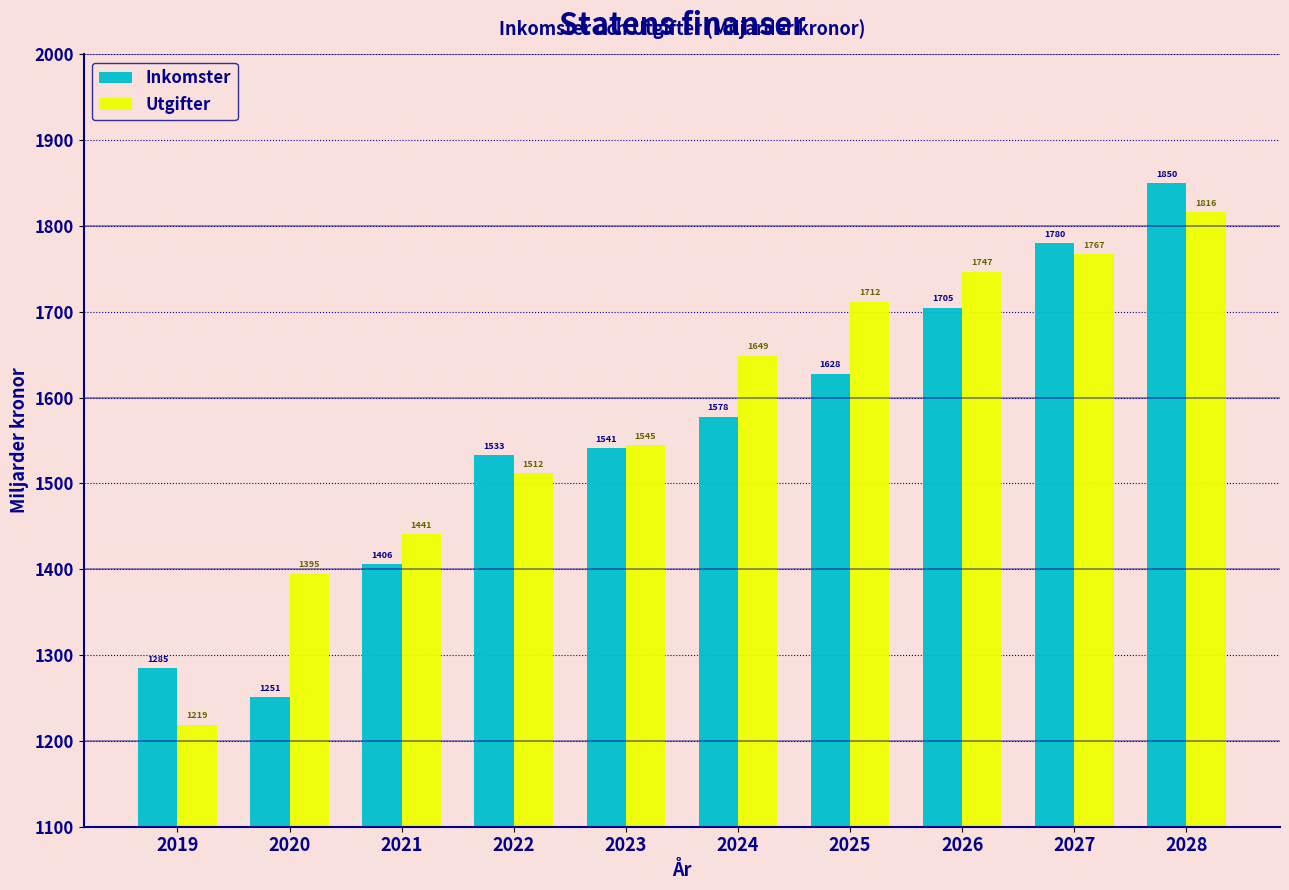

Reading left to right, extract all data points from this chart.

Inkomster: 2019=1285	2020=1251	2021=1406	2022=1533	2023=1541	2024=1578	2025=1628	2026=1705	2027=1780	2028=1850
Utgifter: 2019=1219	2020=1395	2021=1441	2022=1512	2023=1545	2024=1649	2025=1712	2026=1747	2027=1767	2028=1816